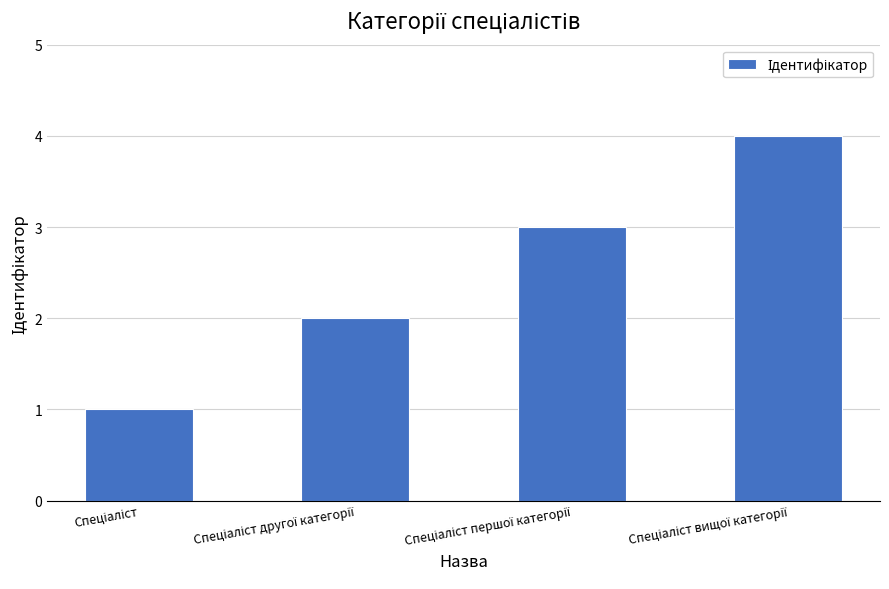

What is the difference between the maximum and minimum values?

3